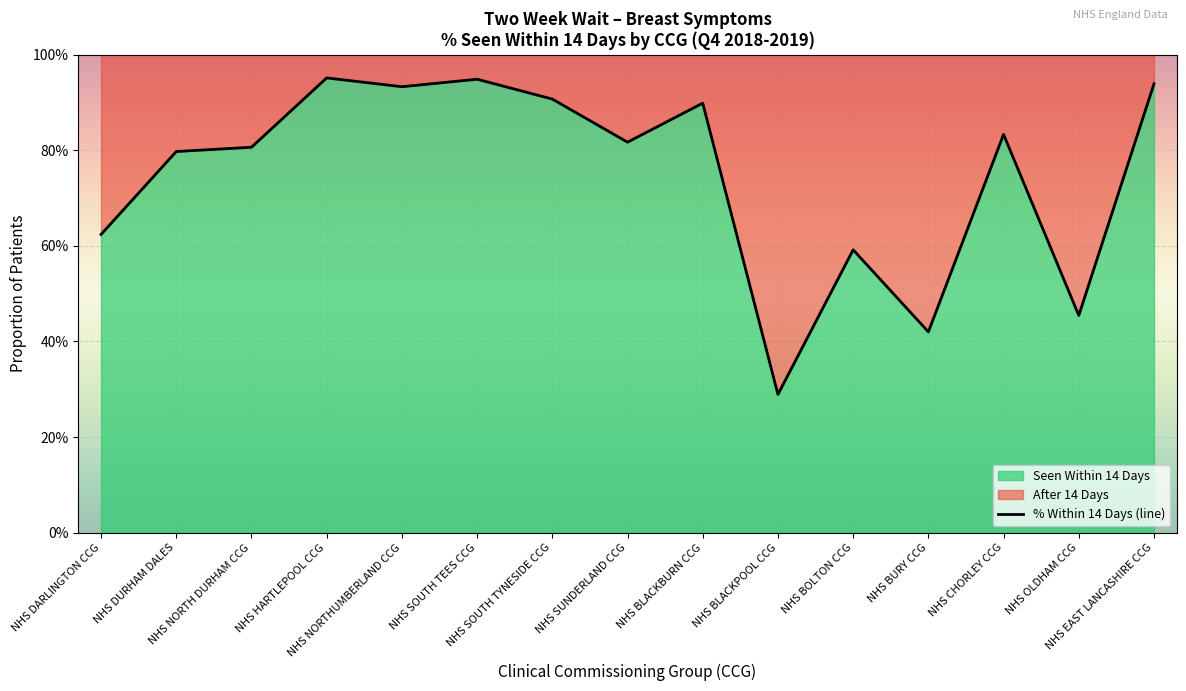

How many lines are shown in the chart?

1